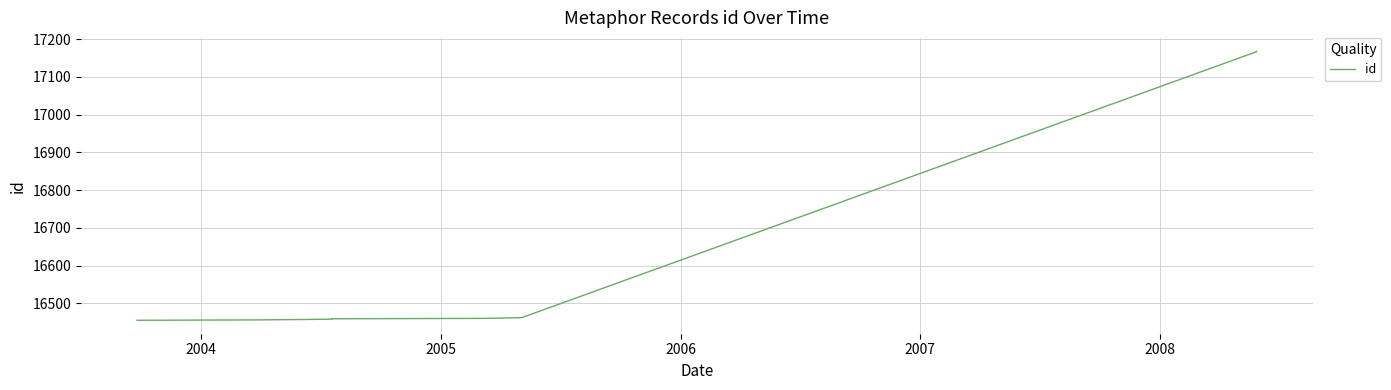

How many data points are less than 16460?

5